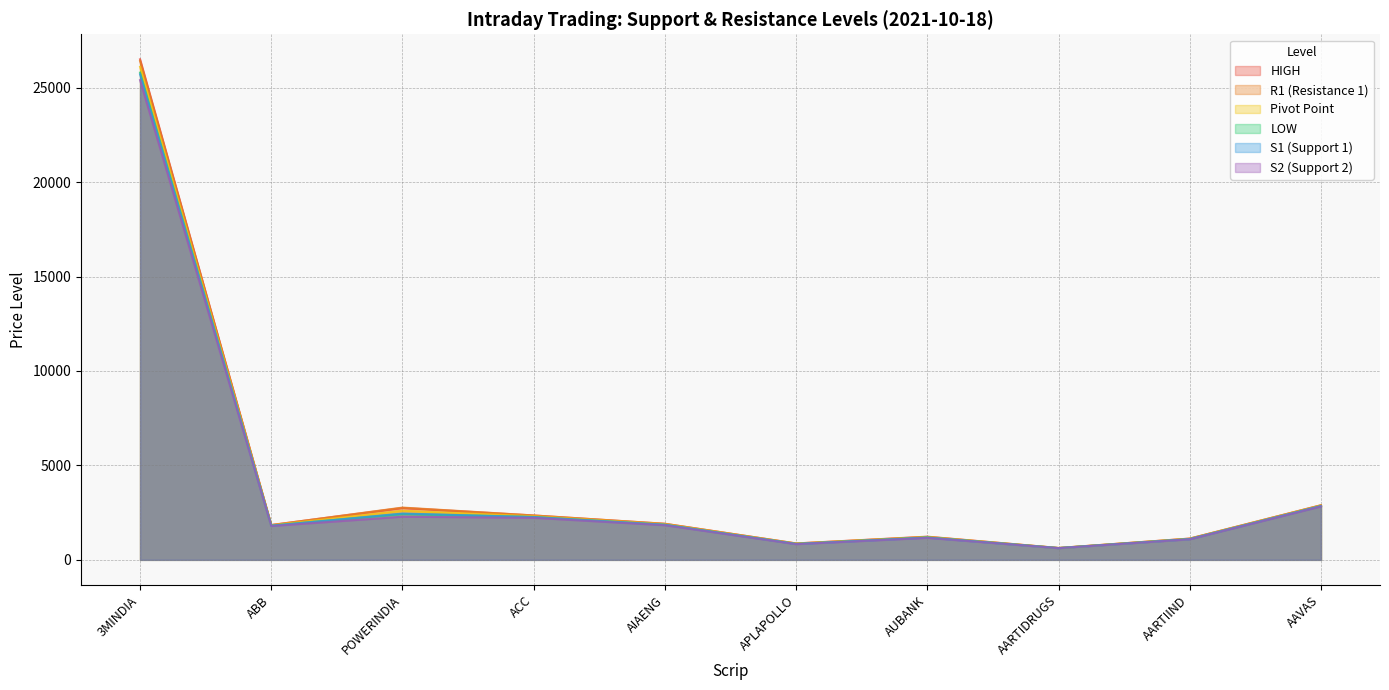

Which series ends up on top after the final intersection of LOW and S1 (Support 1)?

LOW